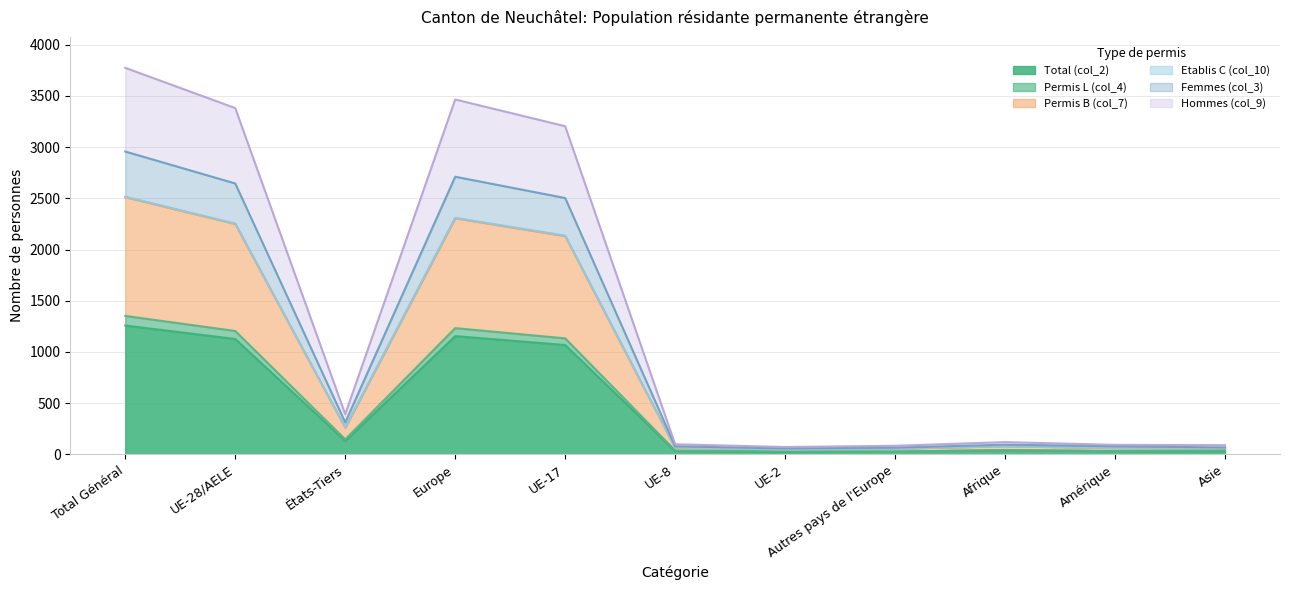

The value of Permis L (col_4) at Asie is 54. True or false?

False